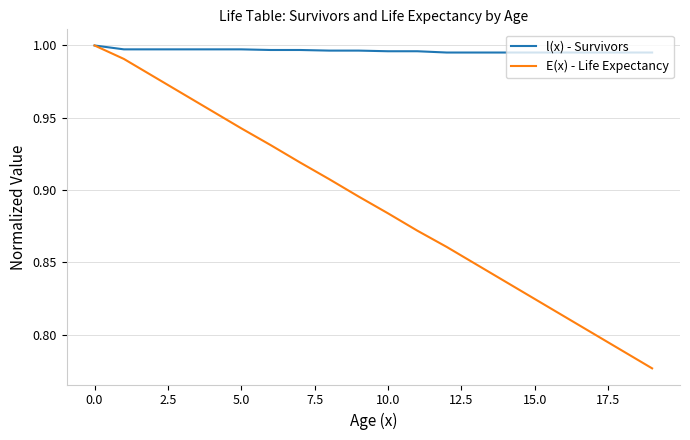

What are all the series names shown in the legend?

l(x) - Survivors, E(x) - Life Expectancy